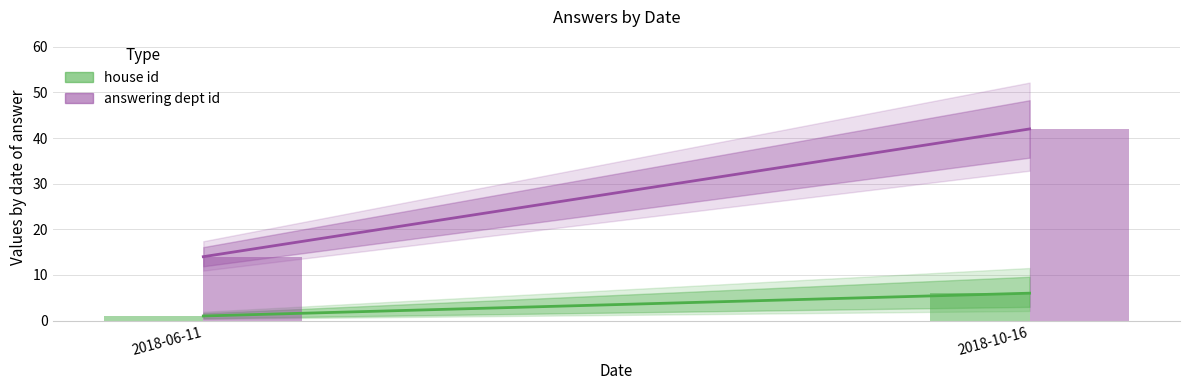

How many data points in house id are less than 6?

1